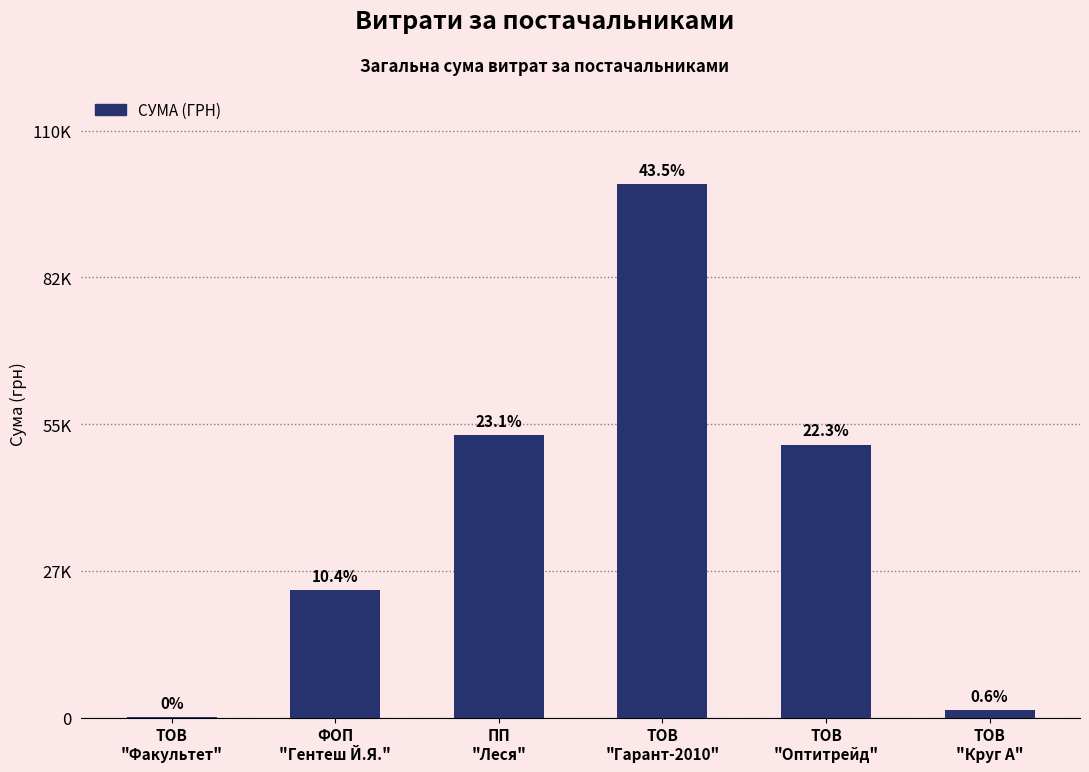

Reading left to right, transcribe all the data shown in this chart.

165.0	23965.5	53053.2	100031.7	51204.7	1459.2